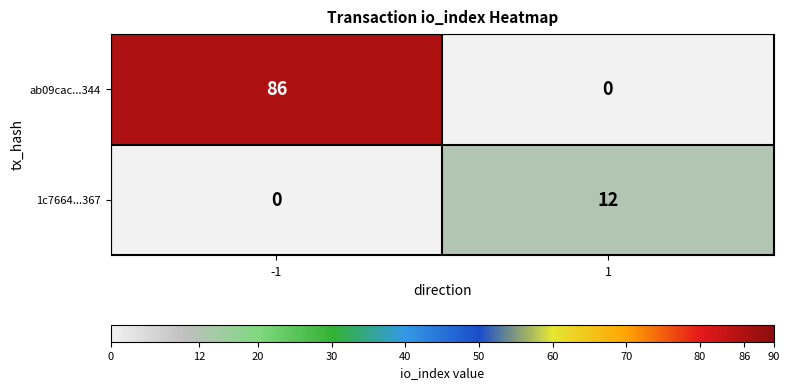

Which series has the largest range (max minus min)?

ab09cac...344